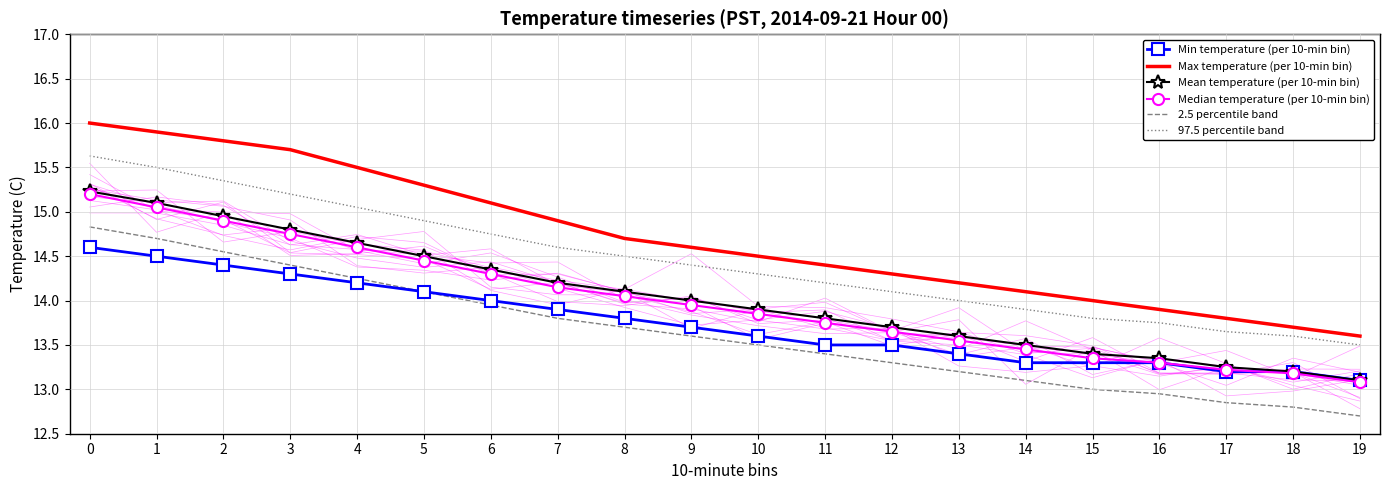

The Mean temperature (per 10-min bin) series shows 13.8 at 11. True or false?

True